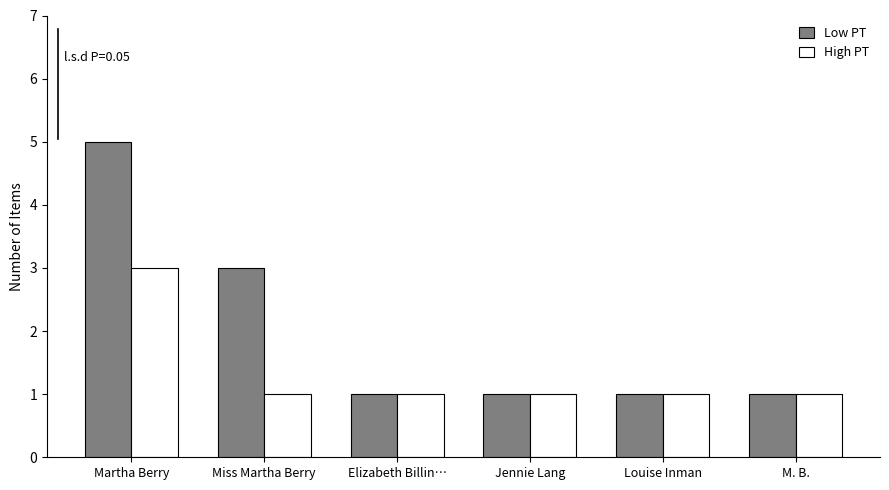

Which series has the widest spread of values?

Low PT